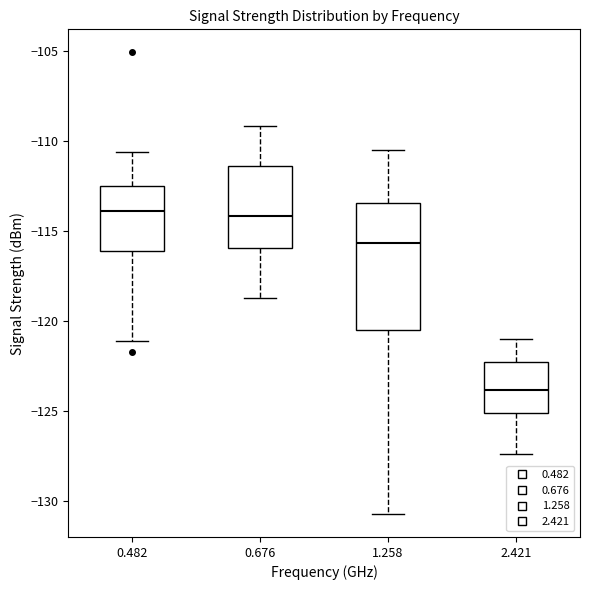

Reading left to right, read every box against the y-axis: the position of its median line, the range the box covers, and the ends of its whiskers. The values are not printed on the chart, so give them approximately, as read against the axis.

0.482: median -114.0, box -116.0 to -112.5, whiskers -121.0 to -110.5
0.676: median -114.0, box -116.0 to -111.5, whiskers -118.5 to -109.0
1.258: median -115.5, box -120.5 to -113.5, whiskers -130.5 to -110.5
2.421: median -124.0, box -125.0 to -122.5, whiskers -127.5 to -121.0